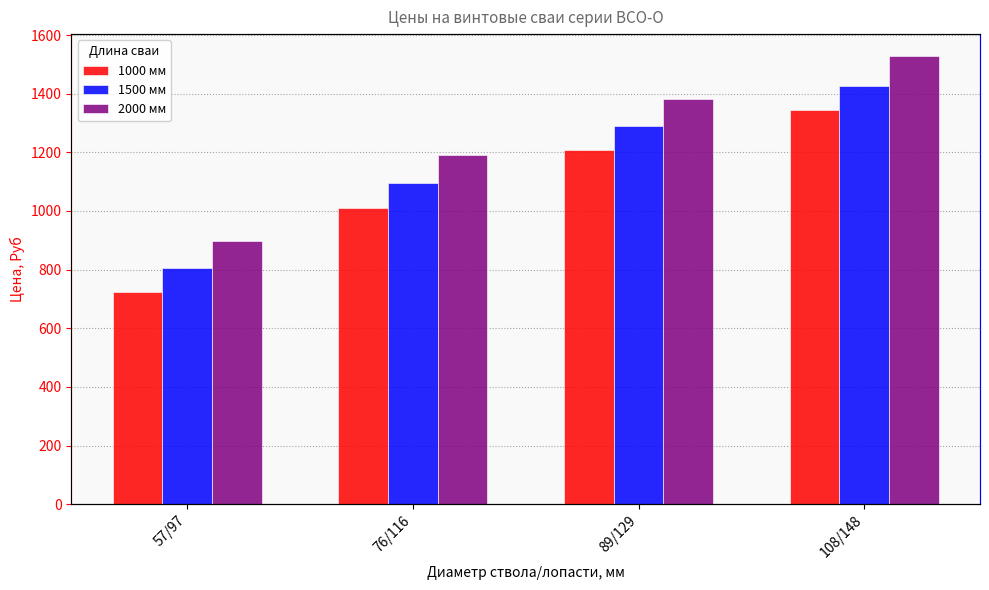

Which category has the highest value across all series?

108/148